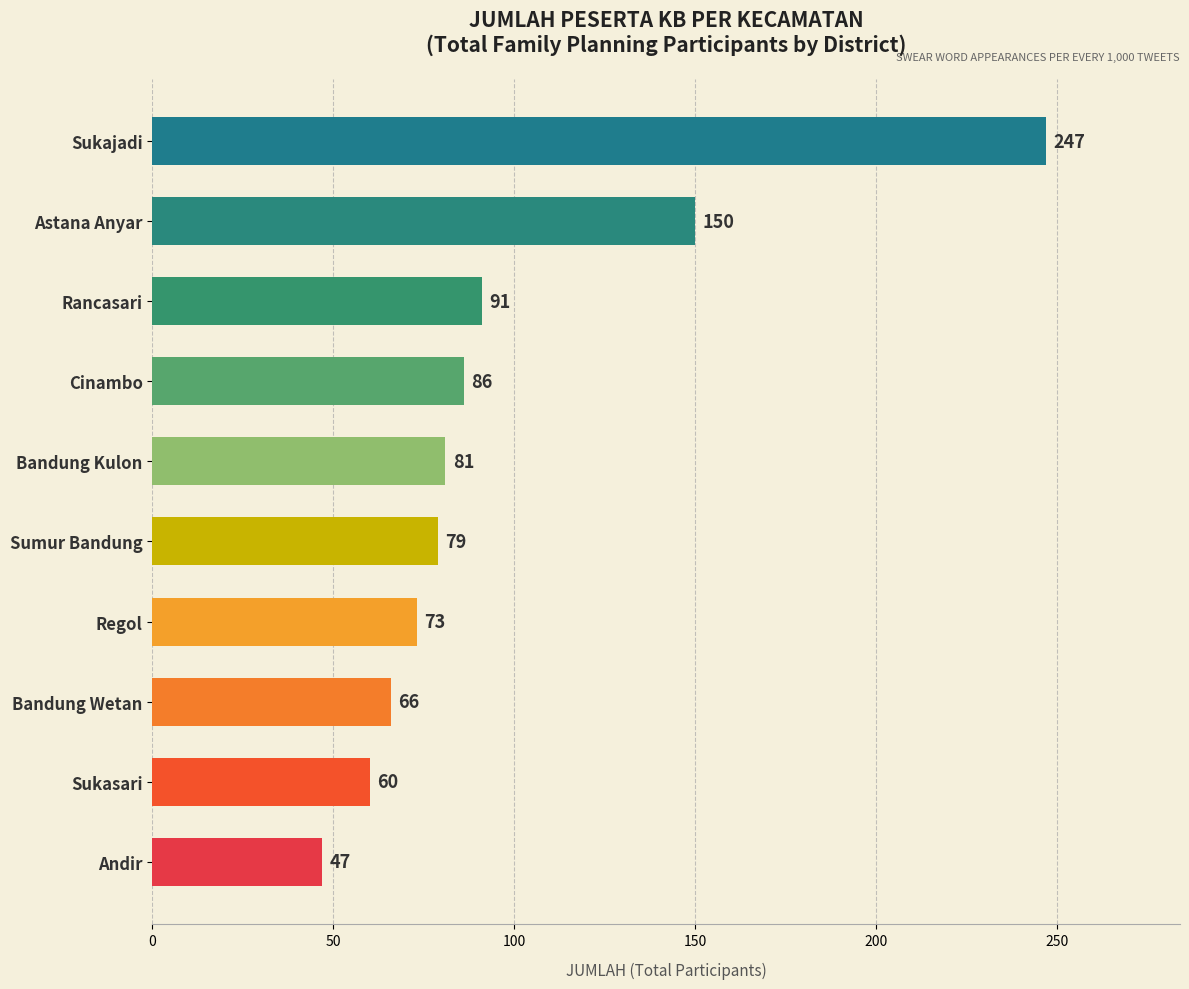

Where is the data nearest to the value 147?

Astana Anyar